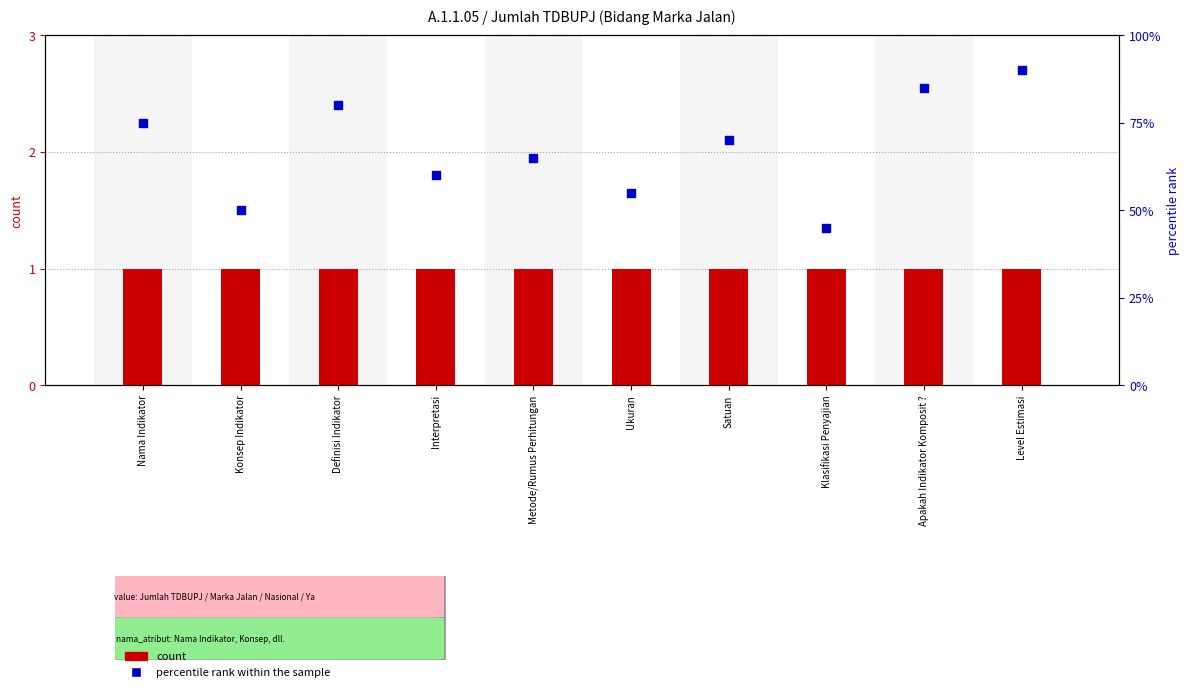

What are all the series names shown in the legend?

count, percentile rank within the sample